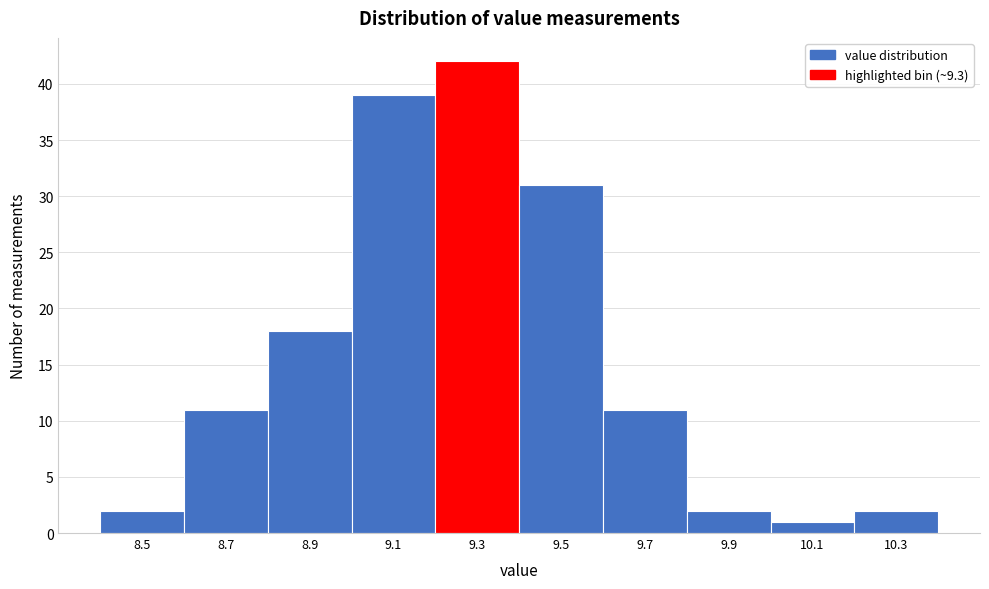

Reading left to right, extract all data points from this chart.

8.5=2	8.7=11	8.9=18	9.1=39	9.3=42	9.5=31	9.7=11	9.9=2	10.1=1	10.3=2